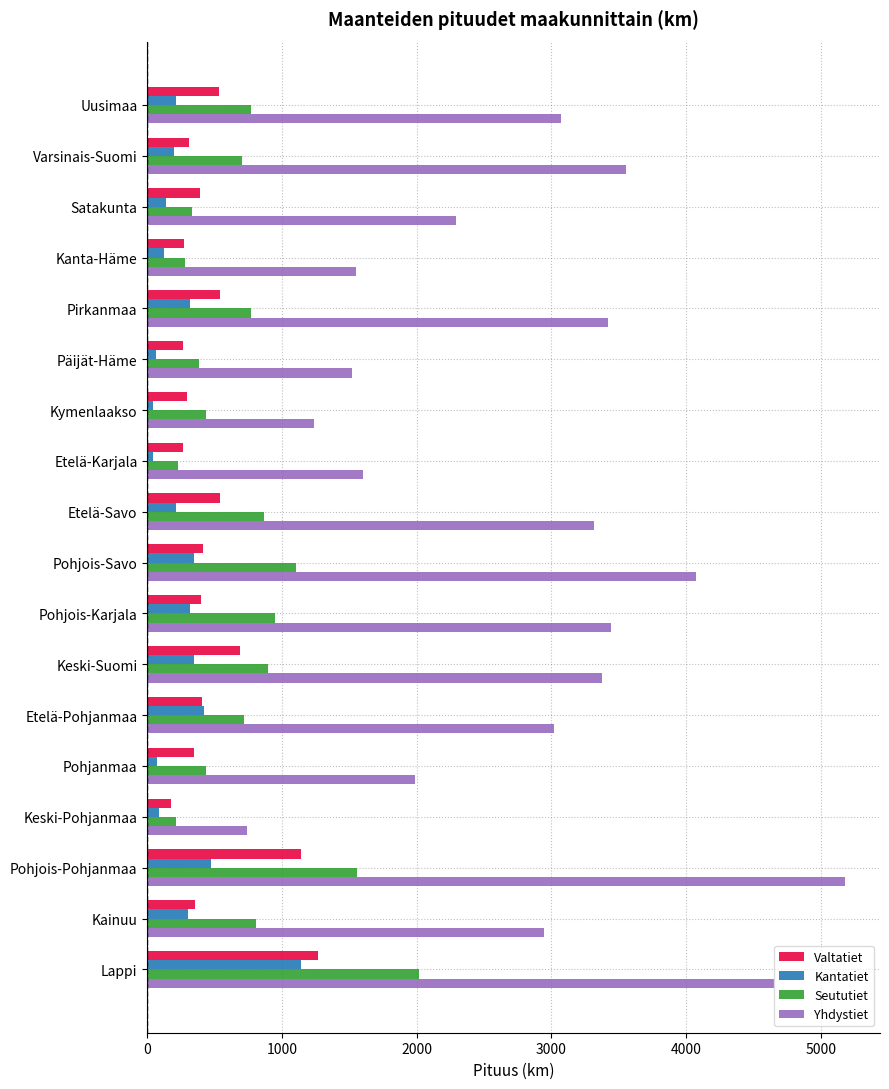

What is the maximum value shown in the chart?

5180.3